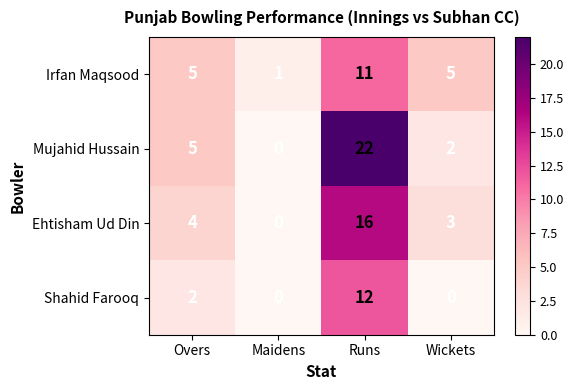

What is the total value across all series at Runs?

61